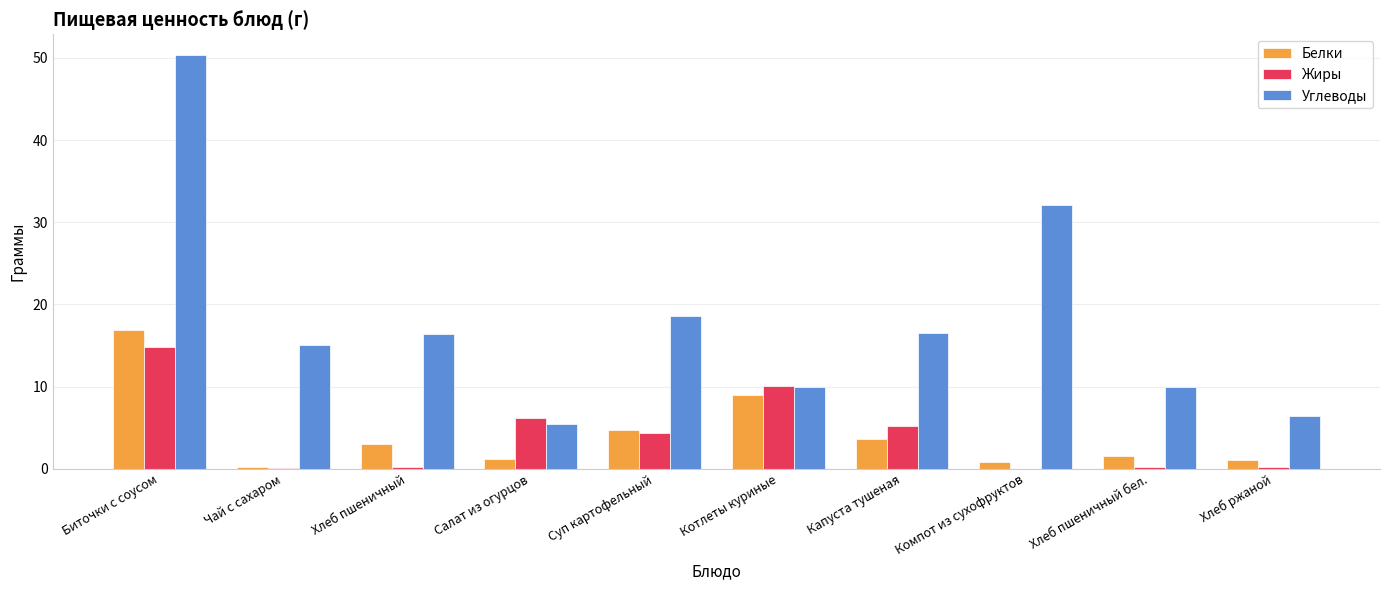

What is the sum of all Углеводы values?

180.7